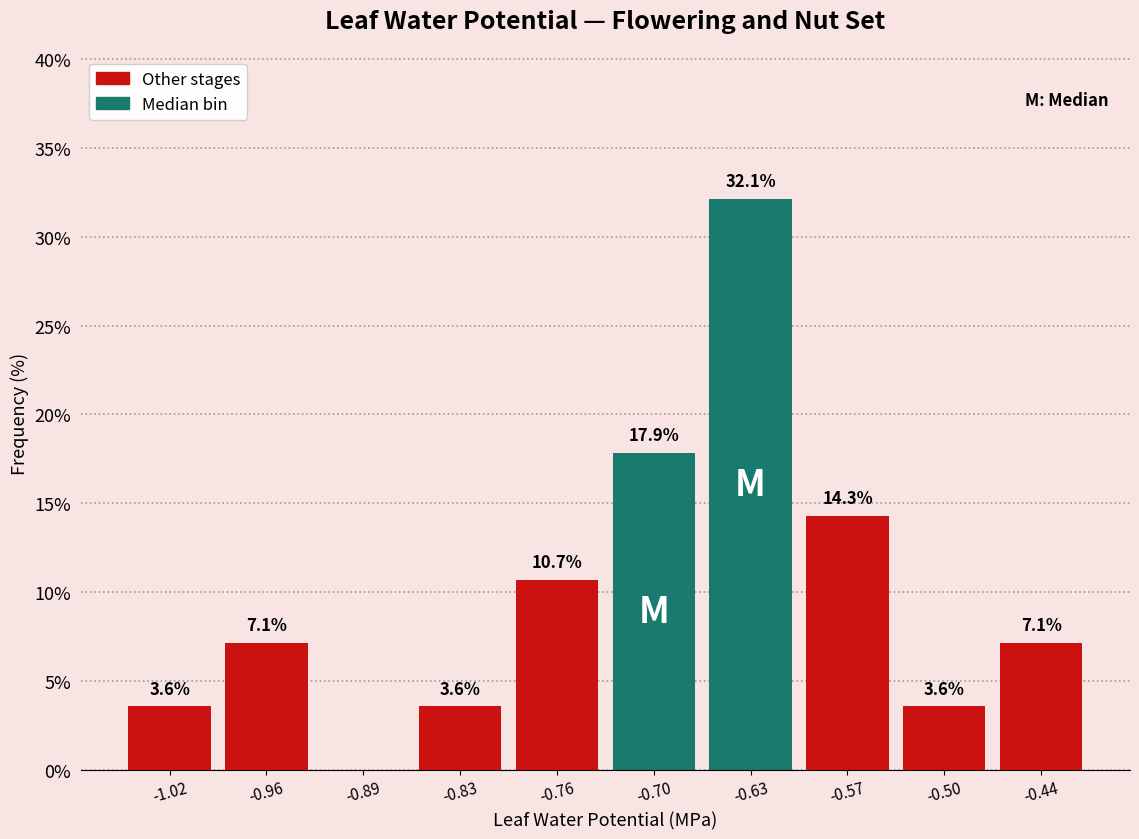

Reading left to right, list all the values displayed in this chart.

-1.02=3.6	-0.96=7.1	-0.89=0.0	-0.83=3.6	-0.76=10.7	-0.70=17.9	-0.63=32.1	-0.57=14.3	-0.50=3.6	-0.44=7.1